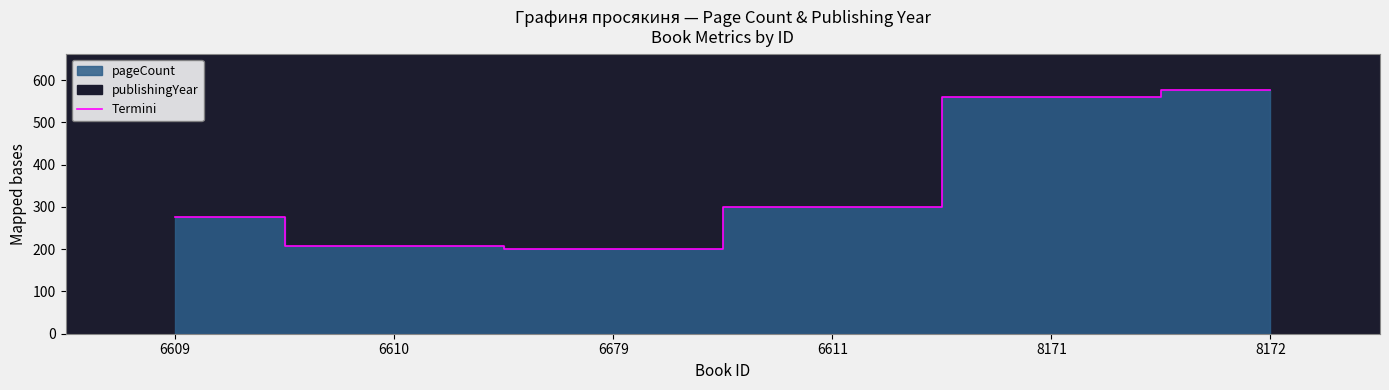

Count the number of categories in the chart.

6